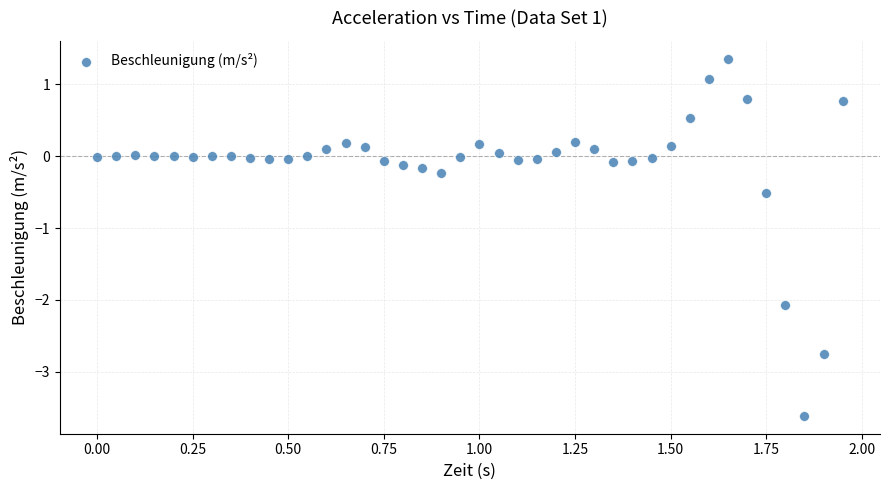

What Y value in the scatter plot is closest to -1?

-0.5